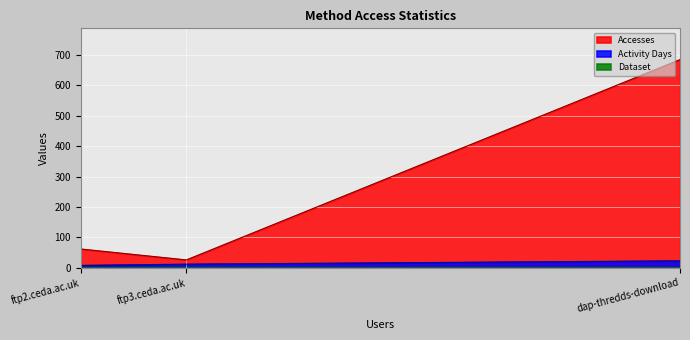

At how many categories does at least one series exceed 579?

1